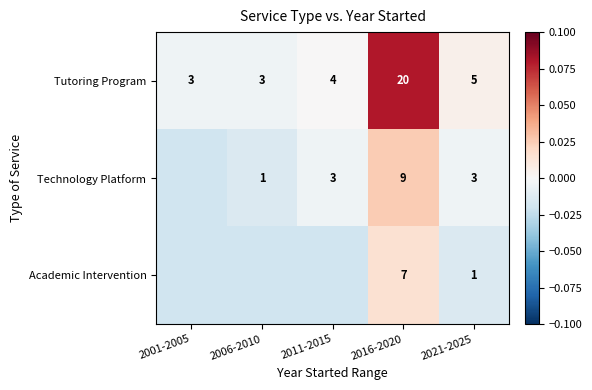

At 2021-2025, list the series in order from smallest to largest.

Academic Intervention, Technology Platform, Tutoring Program